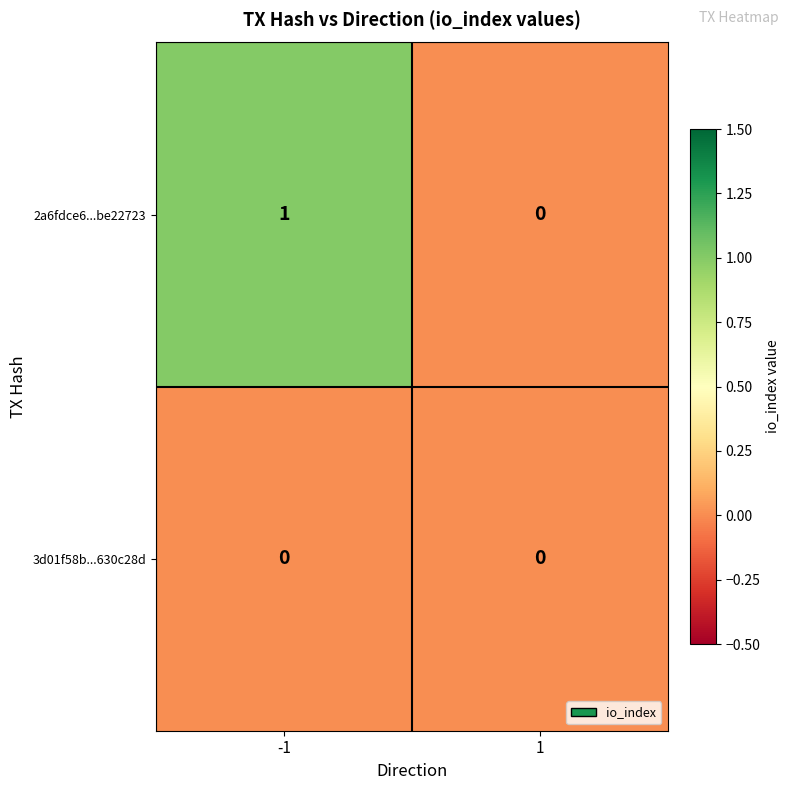

Which series has the widest spread of values?

2a6fdce6...be22723